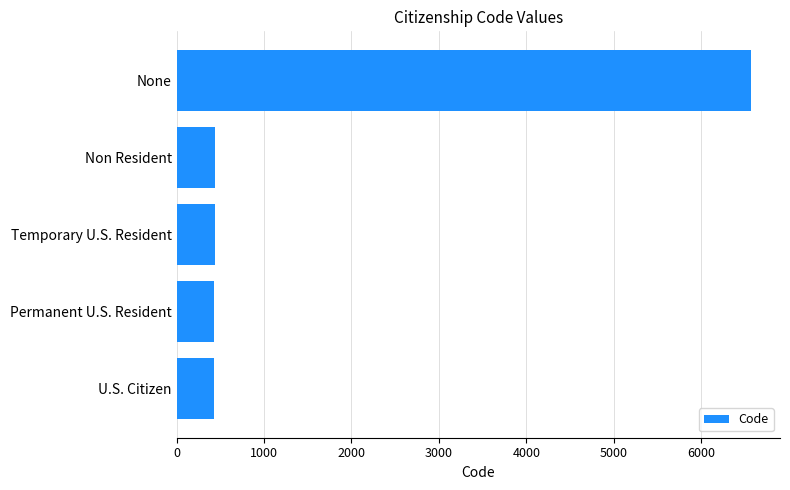

What is the average value?

1661